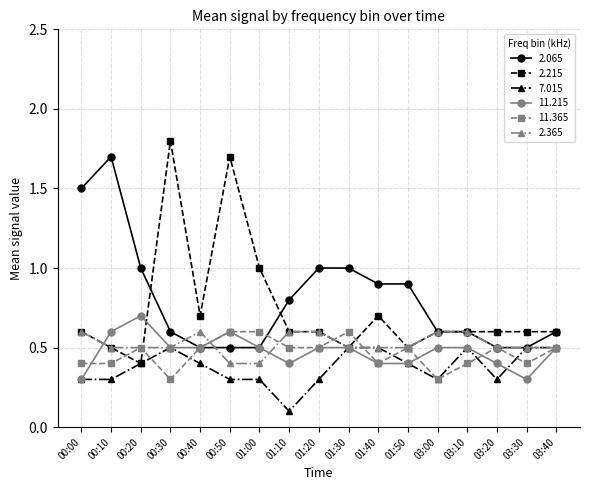

What is the difference between the second highest and minimum values in the 11.215 series?

0.3